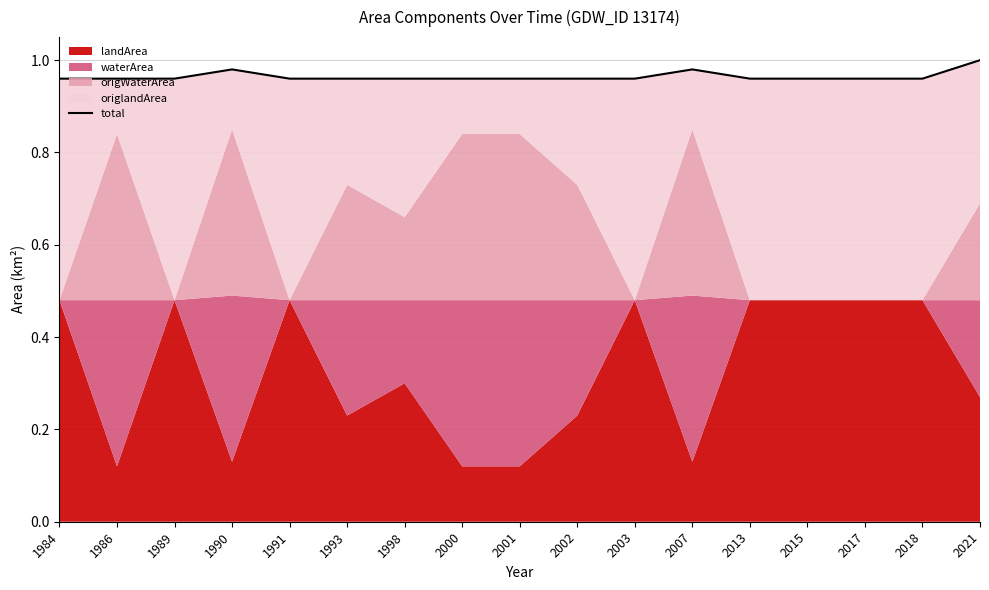

Does the chart display data point markers on the line(s)?

No